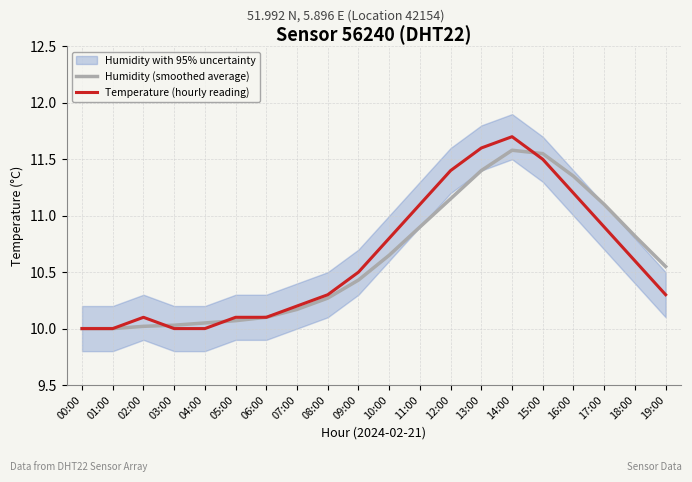

Read the Temperature (hourly reading) value at 19:00.

10.3